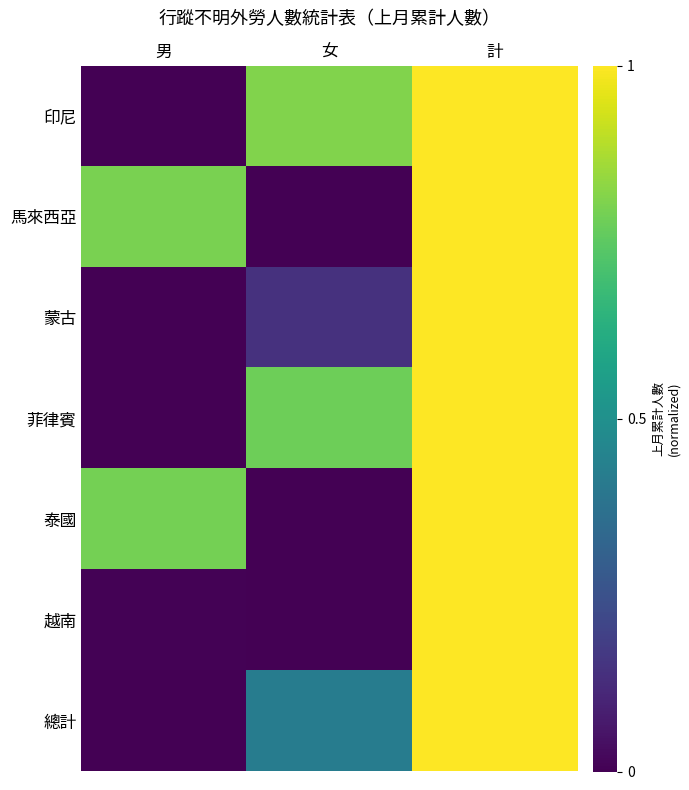

Reading left to right, what are all the values shown in this chart?

印尼: 男=0.0	女=0.8	計=1.0
馬來西亞: 男=0.8	女=0.0	計=1.0
蒙古: 男=0.0	女=0.1	計=1.0
菲律賓: 男=0.0	女=0.8	計=1.0
泰國: 男=0.8	女=0.0	計=1.0
越南: 男=0.0	女=0.0	計=1.0
總計: 男=0.0	女=0.4	計=1.0